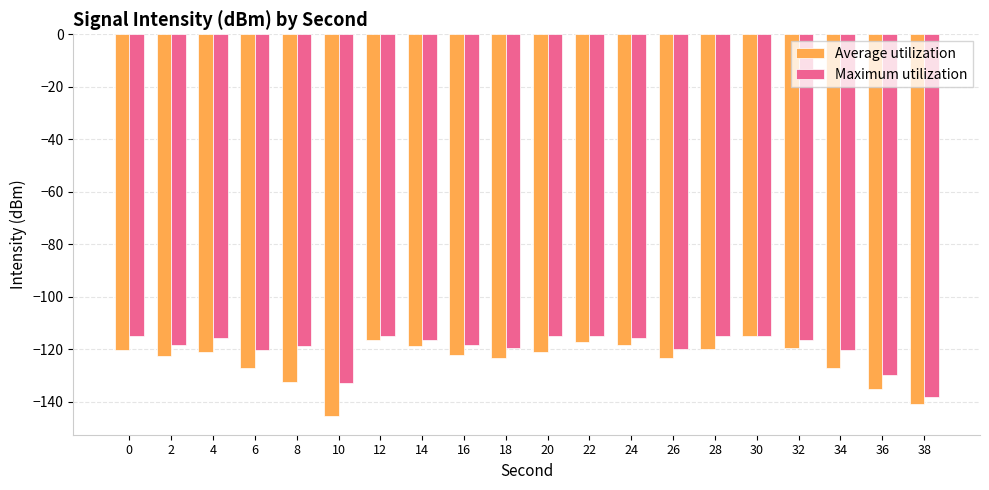

What is the total value across all series at 24?

-234.2